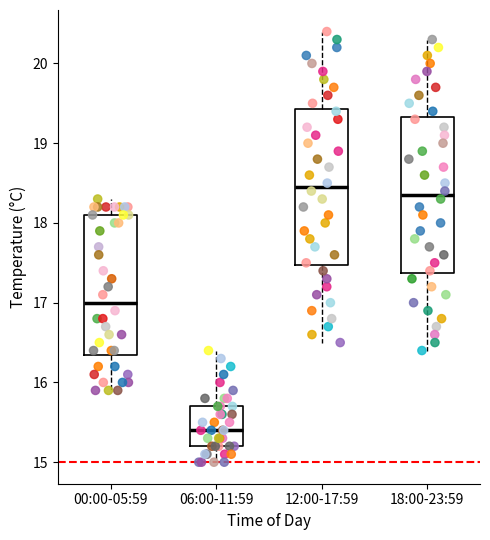

Which box has the lowest median line?

06:00-11:59